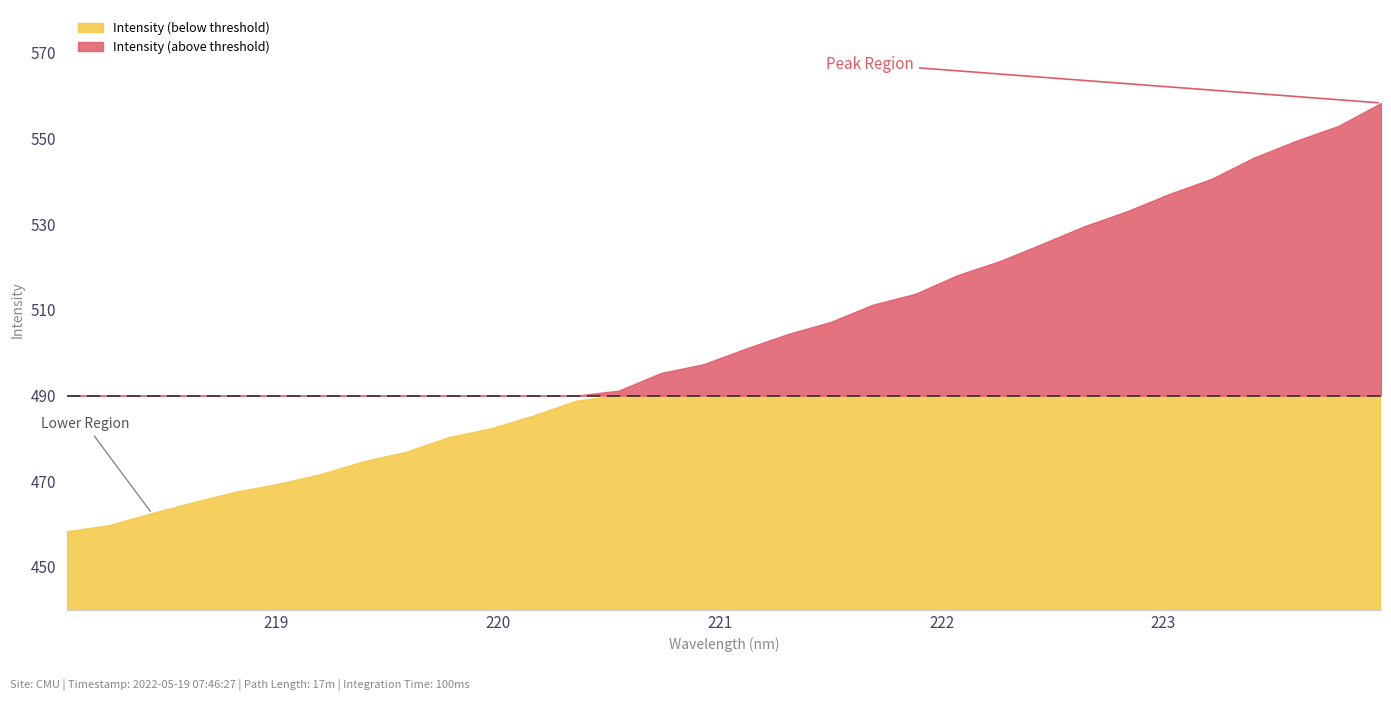

Between 223.7895 and 219.589, which is larger?

223.7895